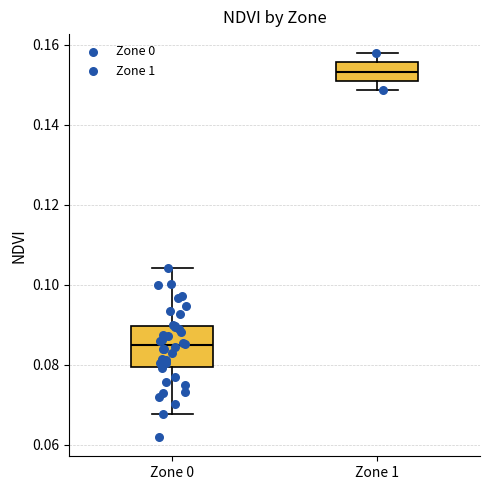

Which box has the highest median line?

Zone 1